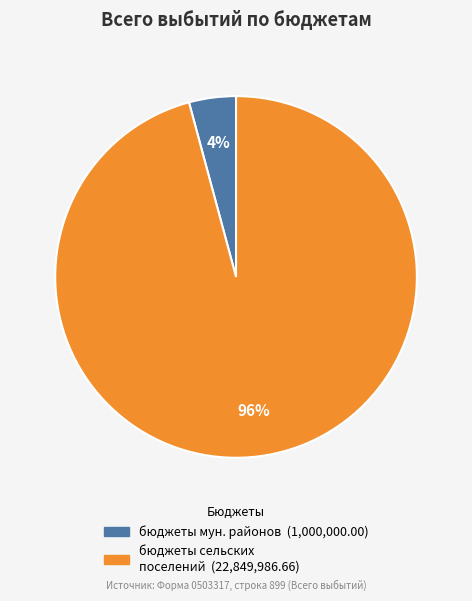

Is there any slice that represents more than half of the pie?

Yes